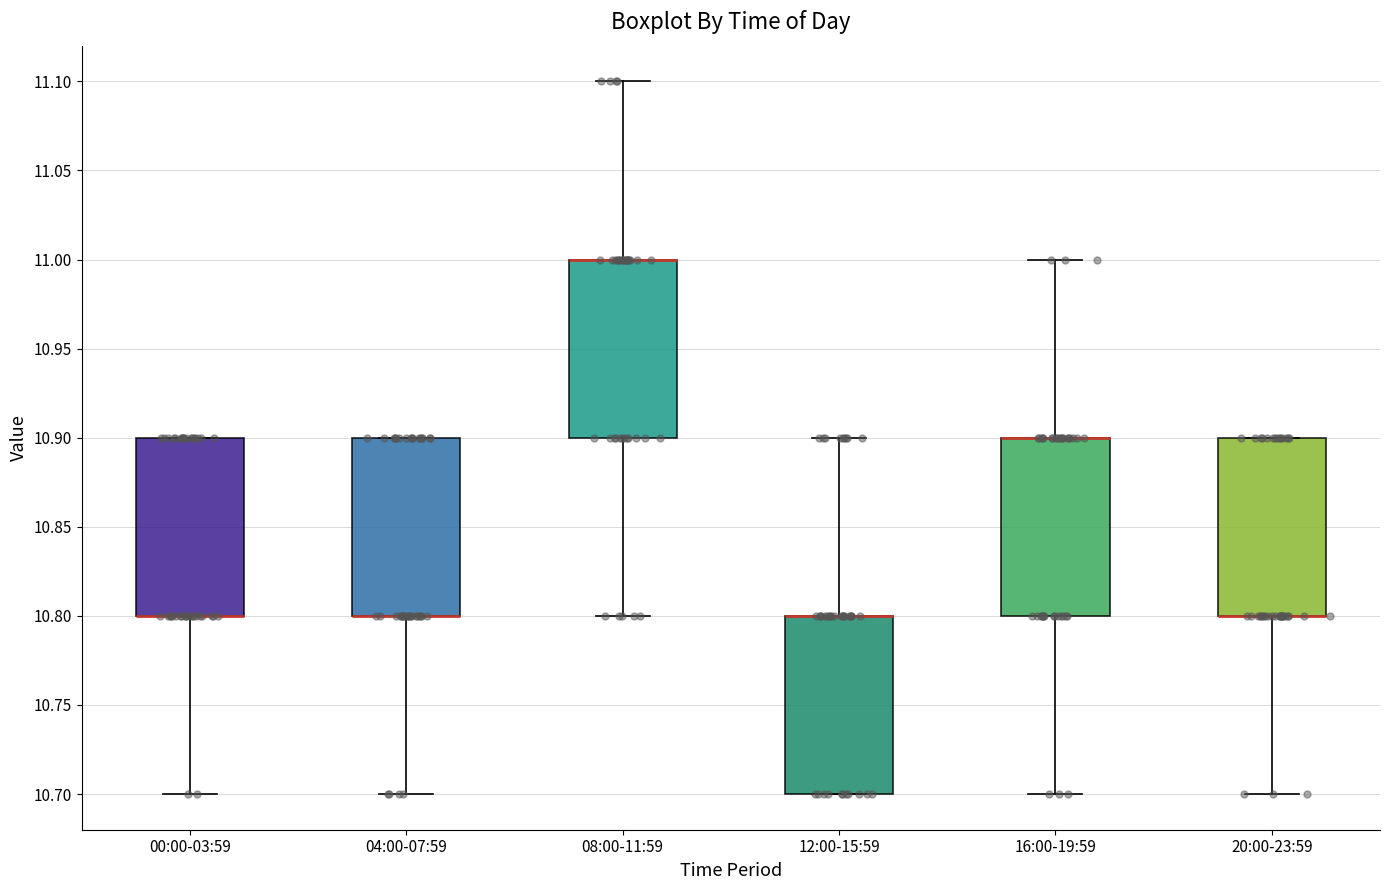

Reading left to right, read every box against the y-axis: the position of its median line, the range the box covers, and the ends of its whiskers. The values are not printed on the chart, so give them approximately, as read against the axis.

00:00-03:59: median 10.8 (drawn on the box's lower edge), box 10.8 to 10.9, whiskers 10.7 to 10.9
04:00-07:59: median 10.8 (drawn on the box's lower edge), box 10.8 to 10.9, whiskers 10.7 to 10.9
08:00-11:59: median 11.0 (drawn on the box's upper edge), box 10.9 to 11.0, whiskers 10.8 to 11.1
12:00-15:59: median 10.8 (drawn on the box's upper edge), box 10.7 to 10.8, whiskers 10.7 to 10.9
16:00-19:59: median 10.9 (drawn on the box's upper edge), box 10.8 to 10.9, whiskers 10.7 to 11.0
20:00-23:59: median 10.8 (drawn on the box's lower edge), box 10.8 to 10.9, whiskers 10.7 to 10.9